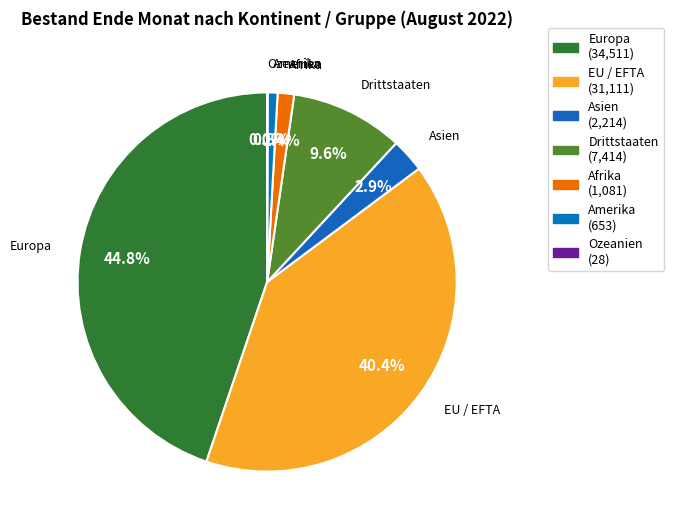

Which category has the biggest portion of the pie?

Europa